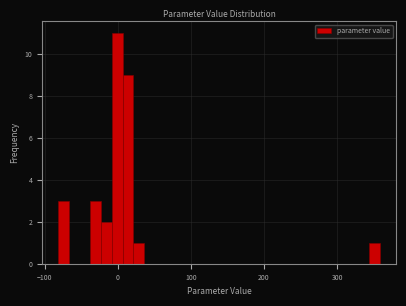

Read against the x-axis, roughly where is the centre of the tallest bar?

0